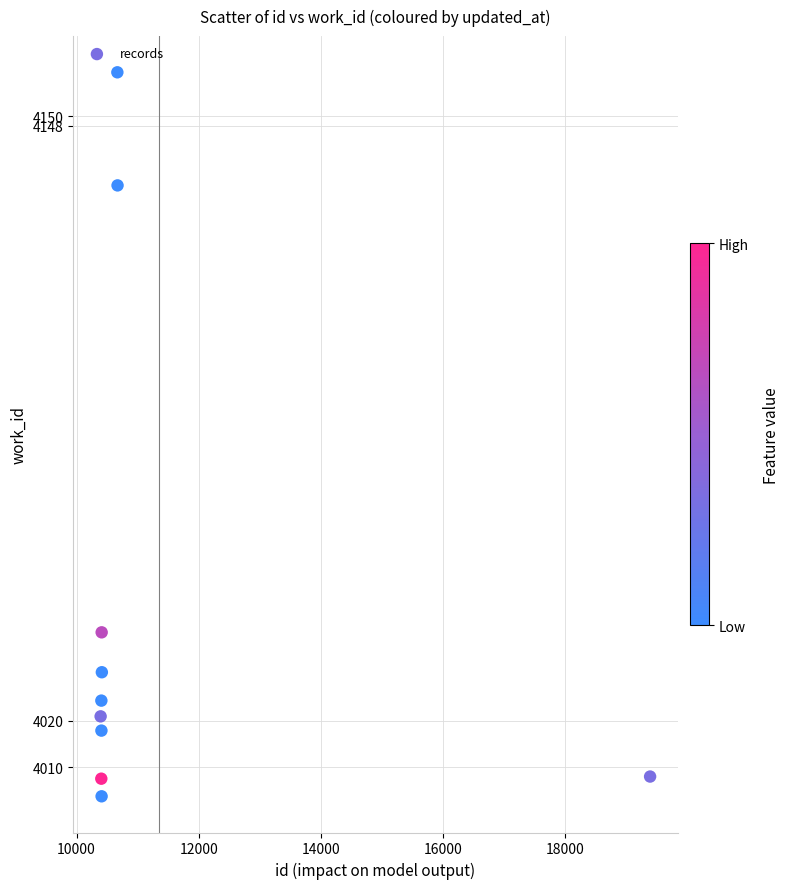

What is the average Y value?

4044.7